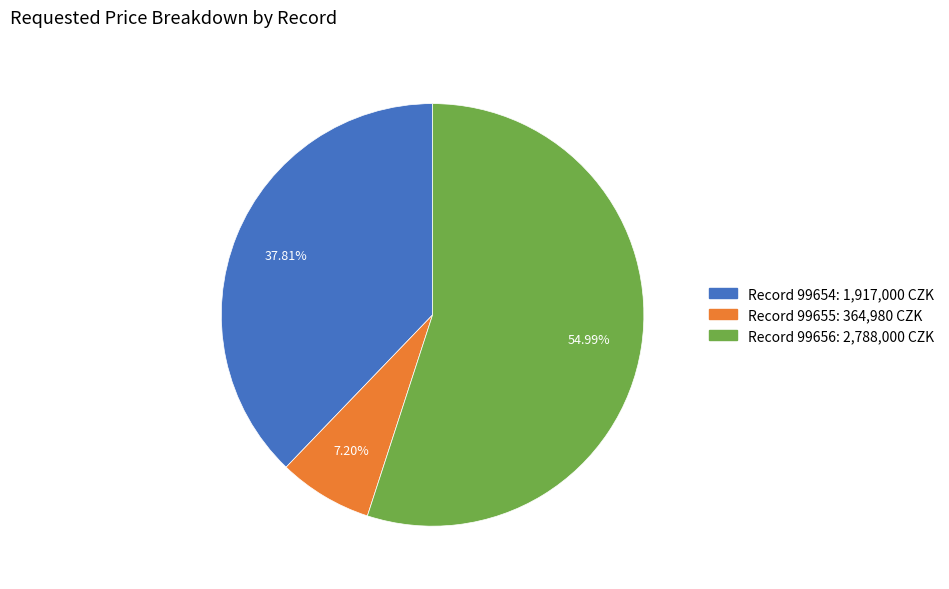

Count the number of slices in the pie.

3